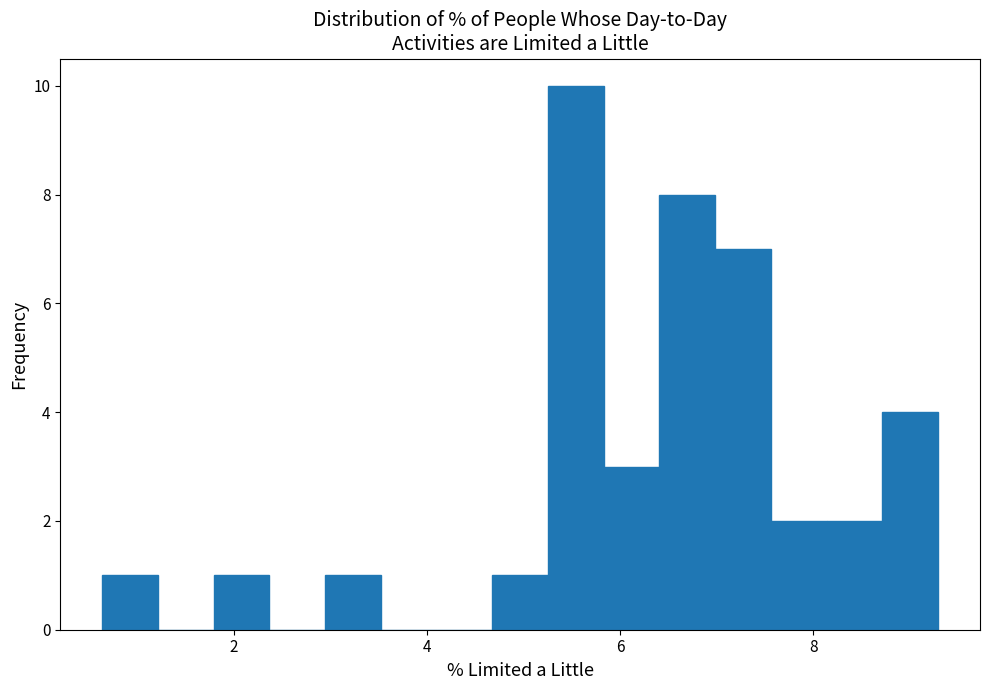

Around what value on the x-axis is the tallest bar? Give the approximate position of its centre, as read against the axis.

5.6